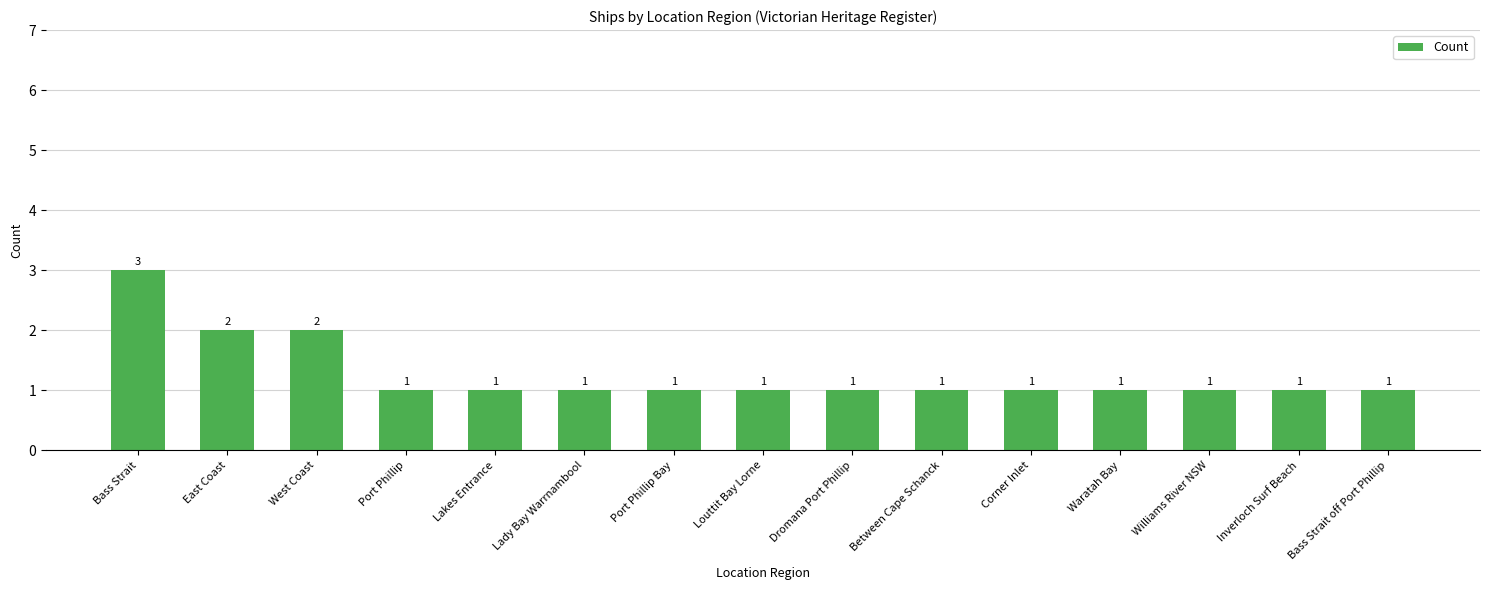

The value at Between Cape Schanck is 2. True or false?

False